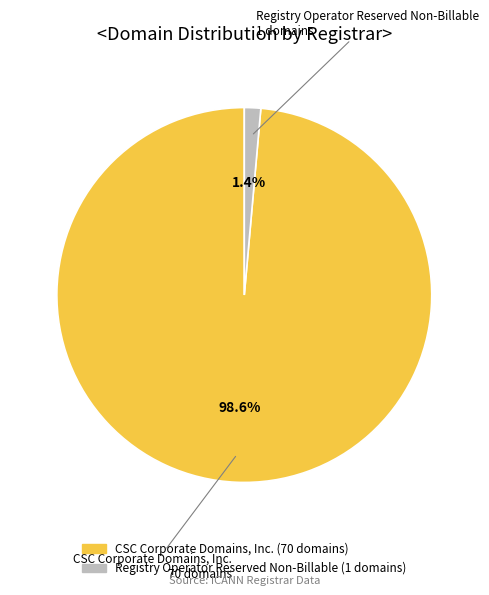

Is there any slice that represents more than half of the pie?

Yes